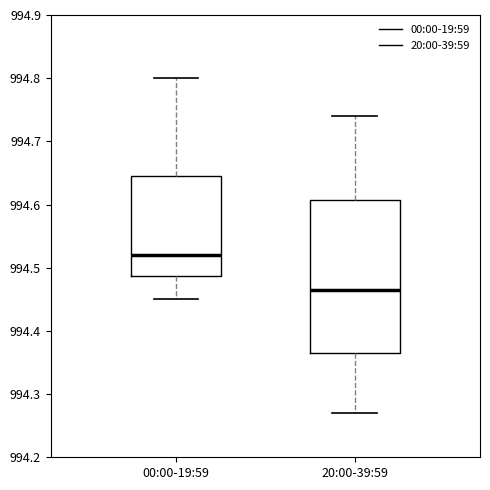

Comparing the boxes themselves (not the whiskers), which one is the tallest?

20:00-39:59